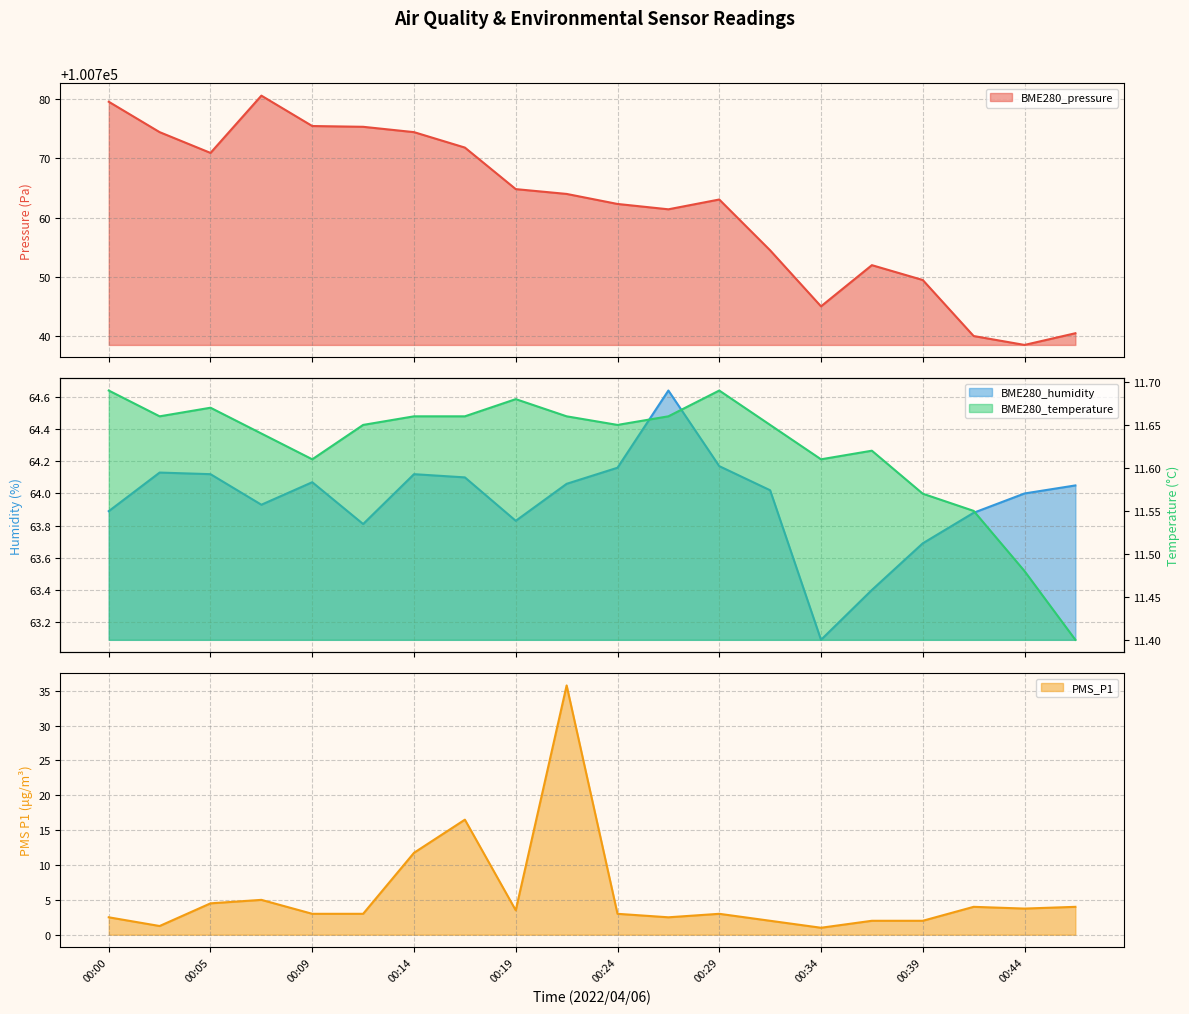

The value of BME280_pressure at 00:39 is 21100.5. True or false?

False